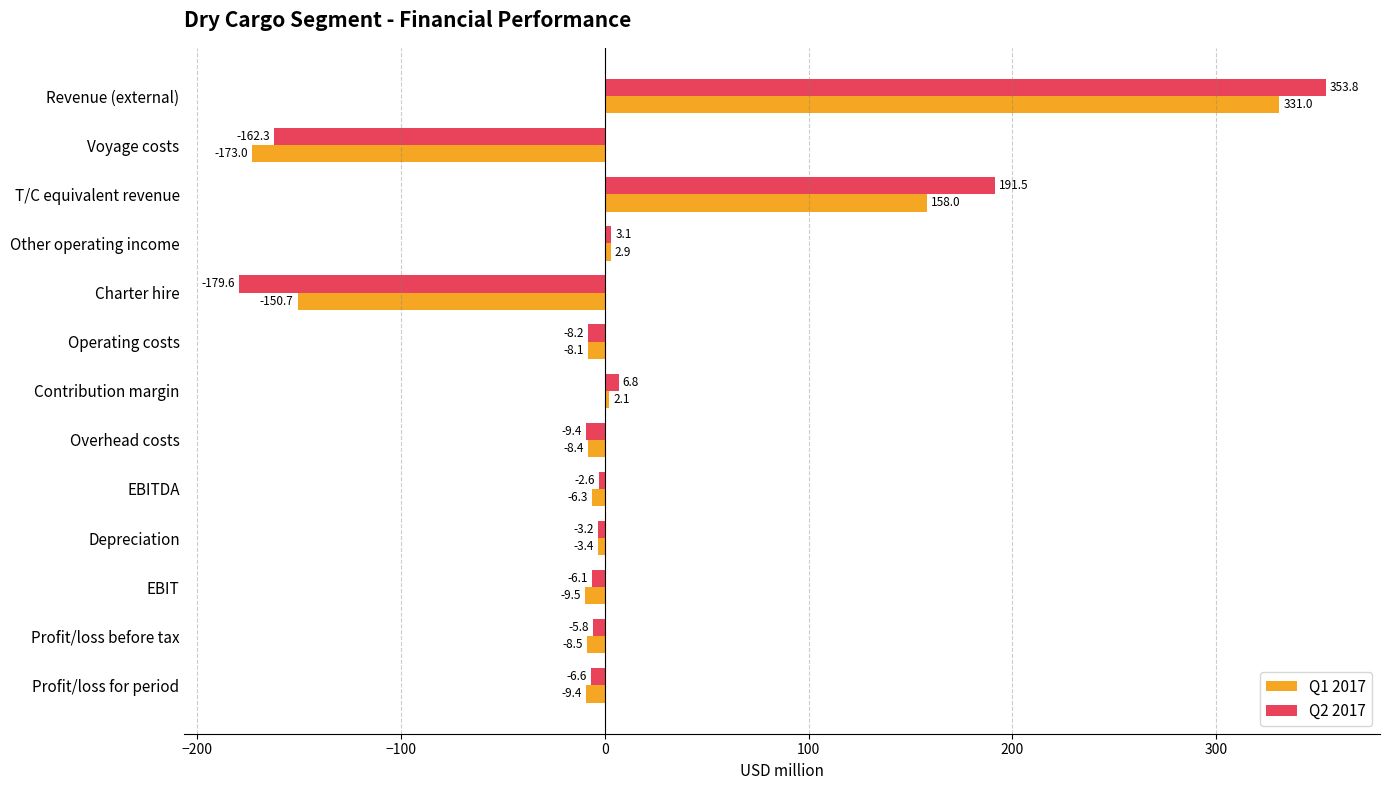

How many values in the Q1 2017 series exceed -8?

6